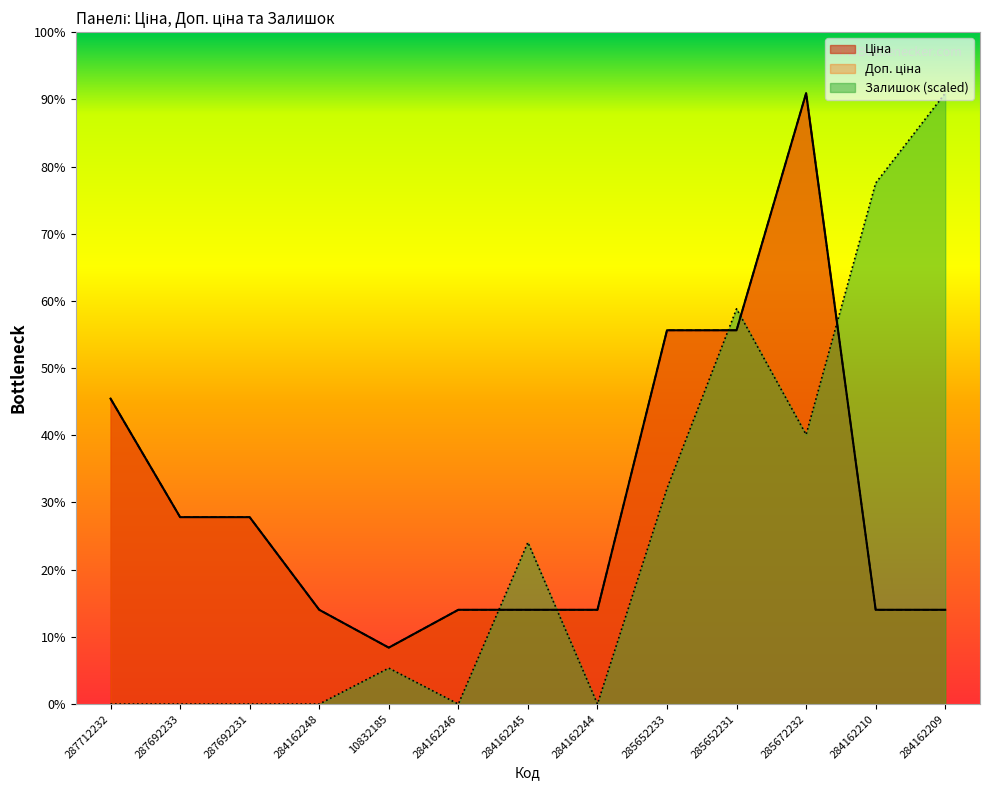

What is the difference between the Доп. ціна values at 284162248 and 10832185?

3780.9